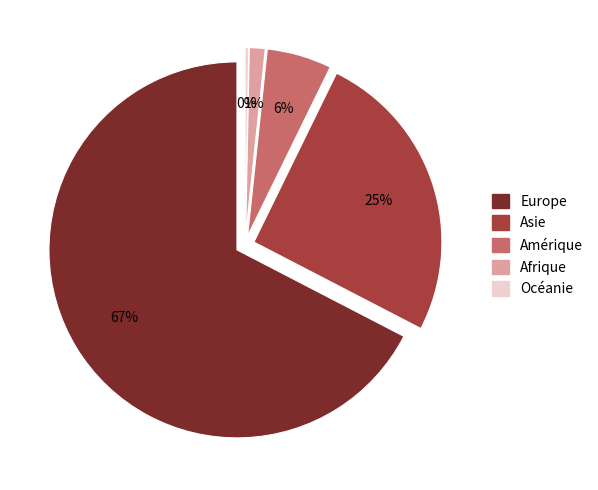

Which category accounts for the majority?

Europe